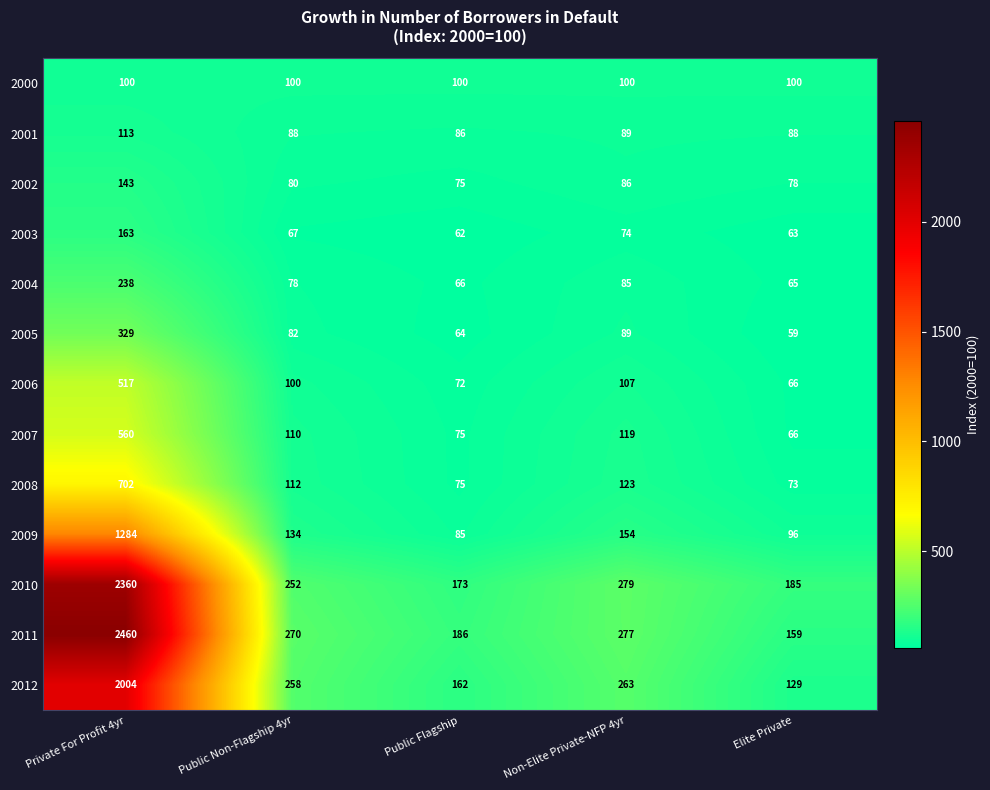

What is the difference between the second highest and second lowest values in the 2007 series?

44